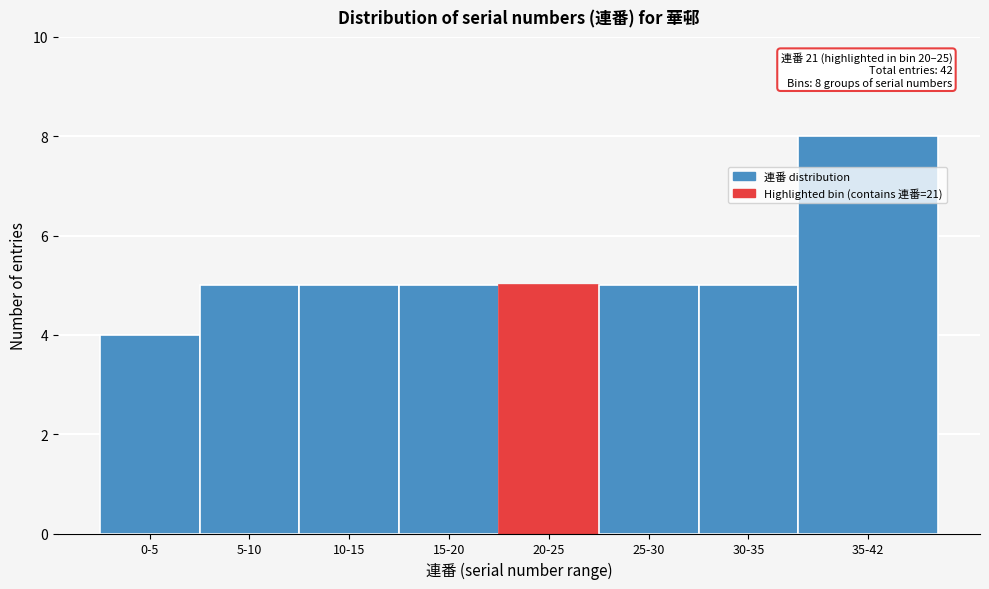

Reading left to right, list all the values displayed in this chart.

4	5	5	5	5	5	5	8